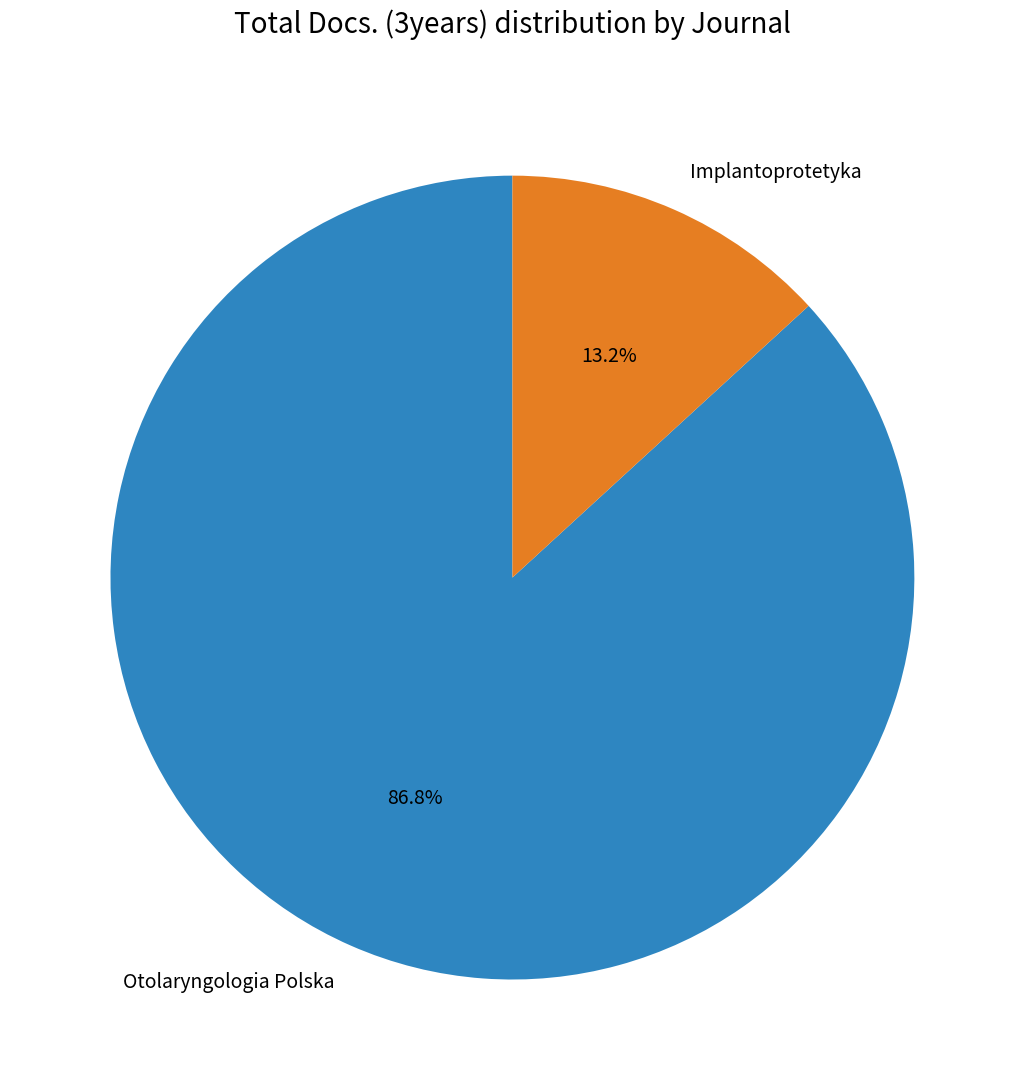

To the nearest percent, what portion does Implantoprotetyka represent?

13%